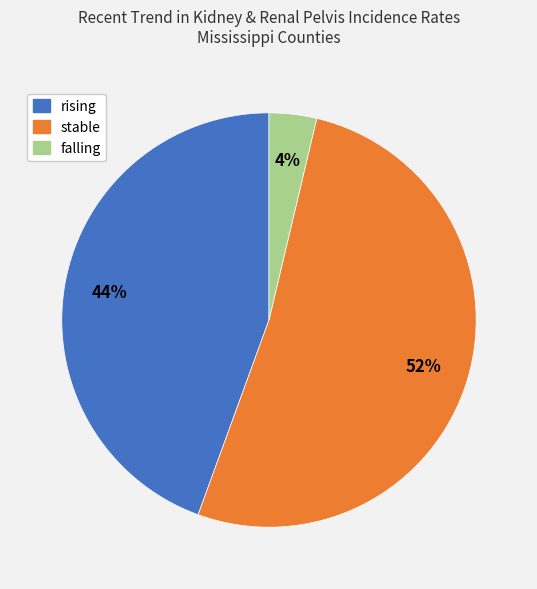

Rank the categories by value from highest to lowest.

stable, rising, falling